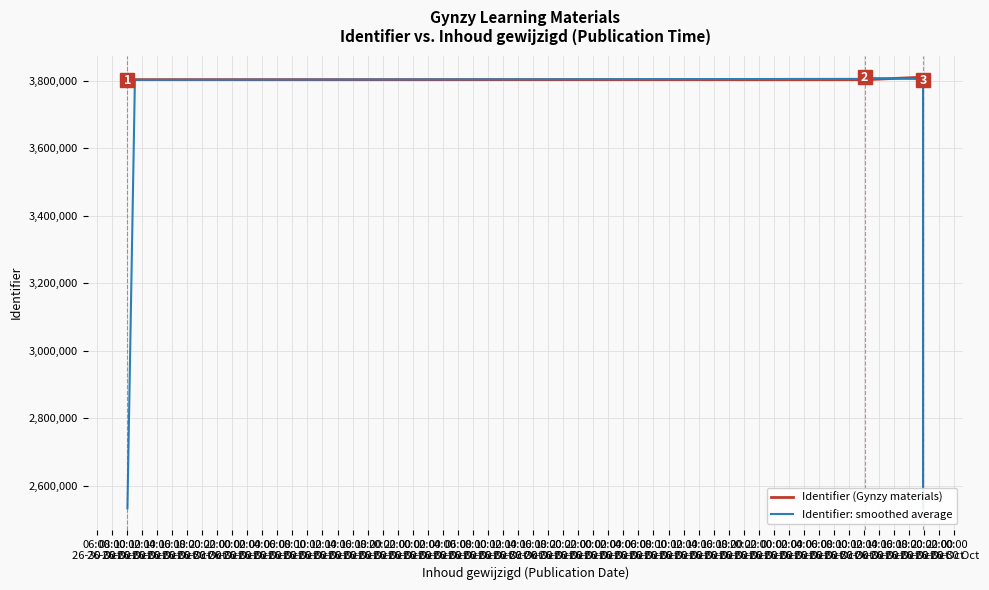

Count the number of data series in this chart.

2